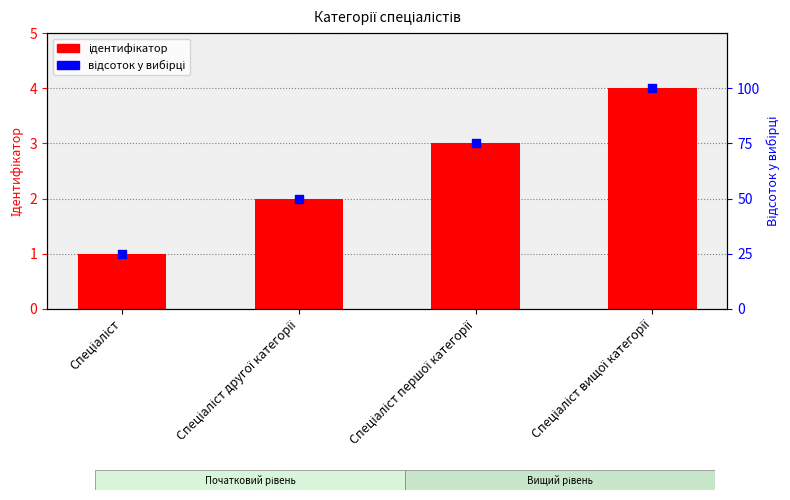

Which series reaches the maximum Y coordinate?

Відсоток у вибірці